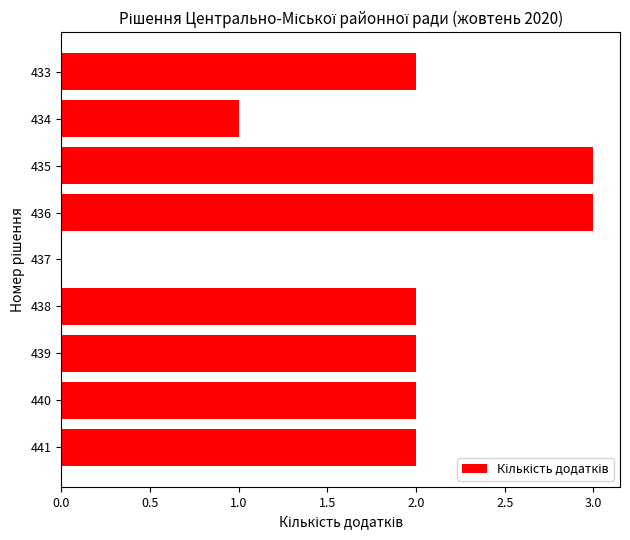

Where is the data nearest to the value 1?

434